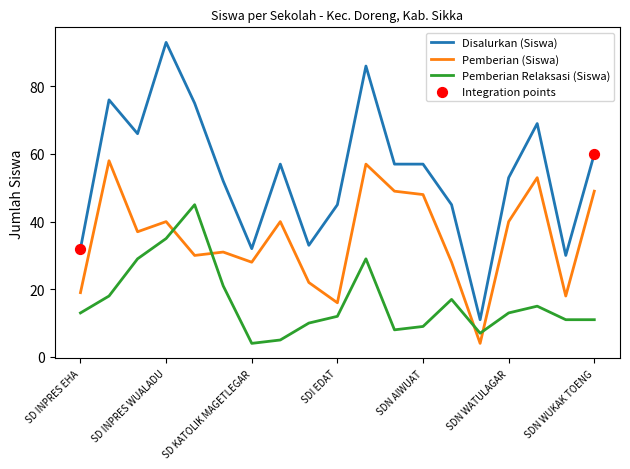

Which series has the widest spread of values?

Disalurkan (Siswa)